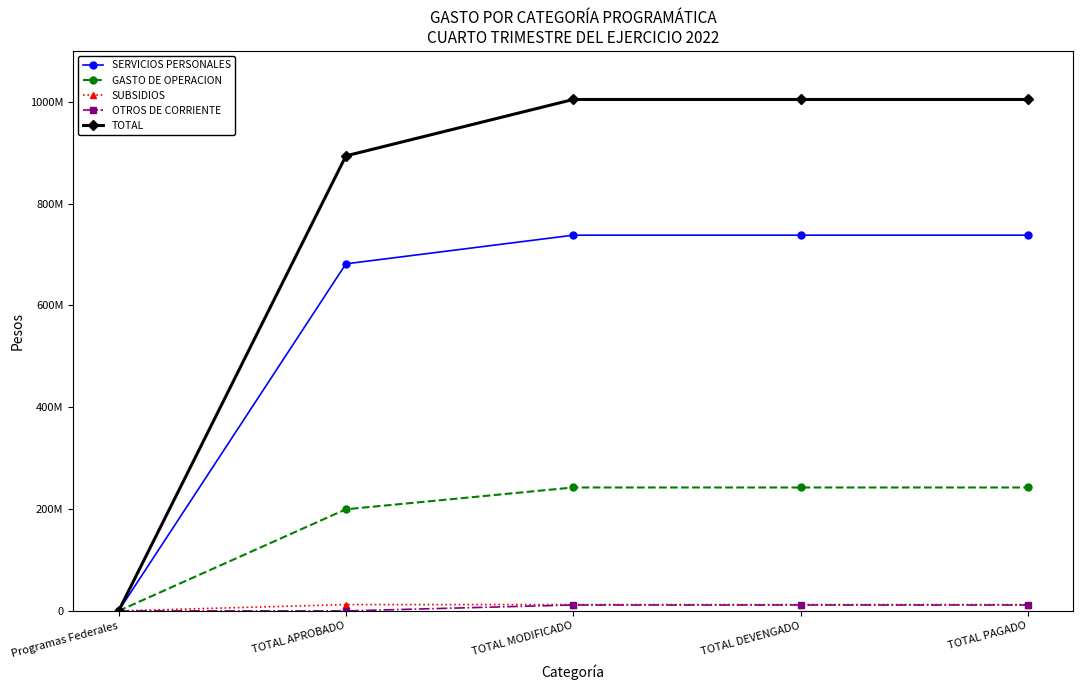

Does the chart have visible grid lines?

No